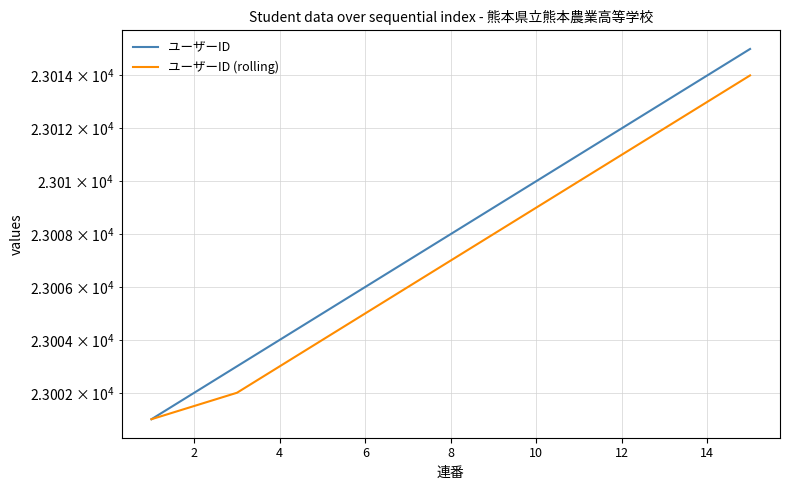

How many values in the ユーザーID (rolling) series are below 23007?

7